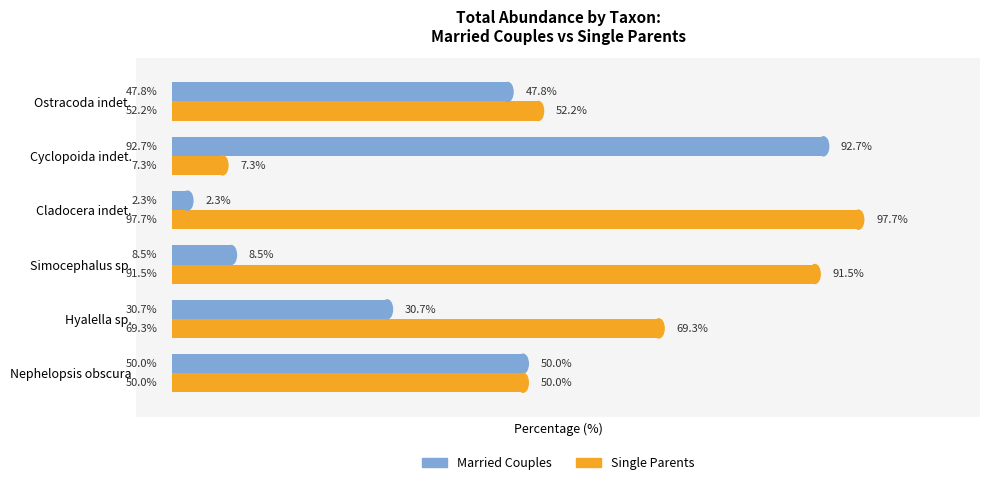

Where is Single Parents nearest to the value 52?

Ostracoda indet.